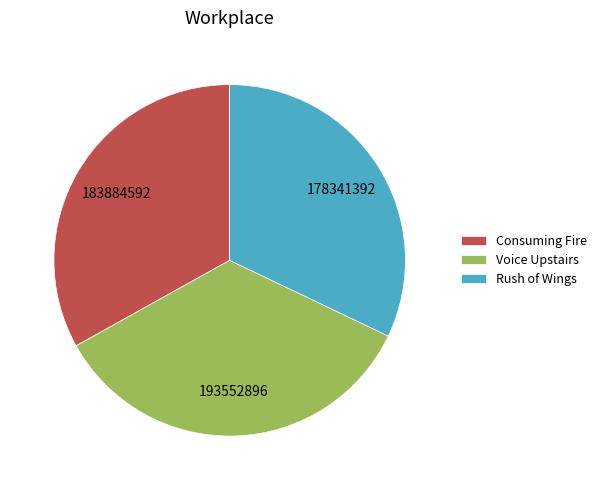

Which category has the smallest portion of the pie?

Rush of Wings